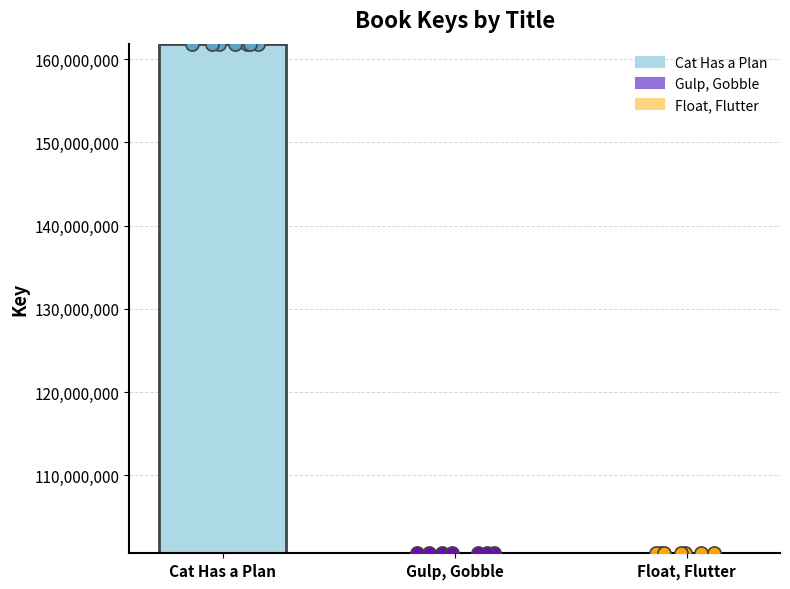

What is the ratio of the value at Float, Flutter to the value at Gulp, Gobble?

1.0